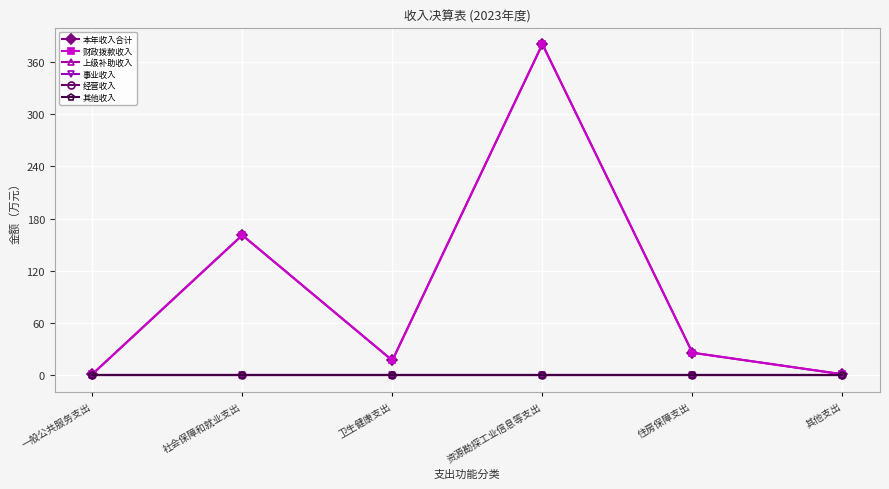

Which category has the lowest value in the 财政拨款收入 series?

一般公共服务支出